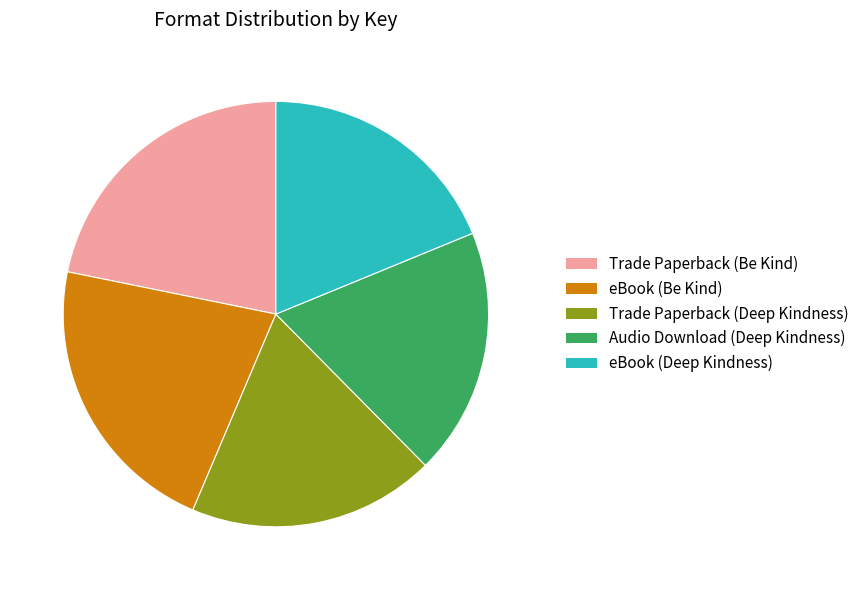

Approximately how many times larger is the value at eBook (Deep Kindness) compared to Trade Paperback (Be Kind)?

0.9